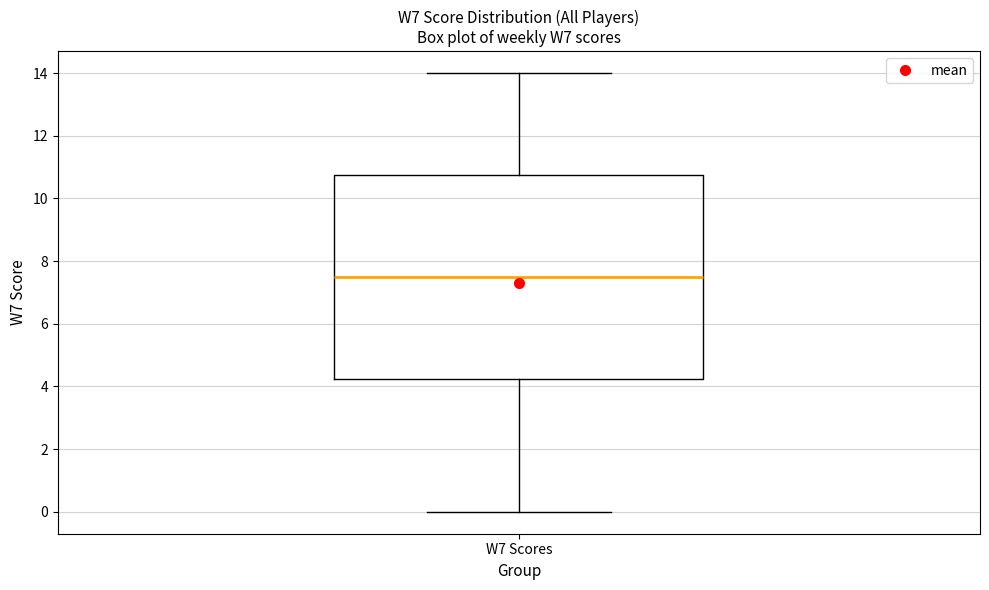

Transcribe this box plot: give where the median line is, the range the box spans, and where the two whiskers end, as read against the y-axis. The values are not printed on the chart, so give them approximately, as read against the axis.

median 7.6, box 4.2 to 10.8, whiskers 0.0 to 14.0